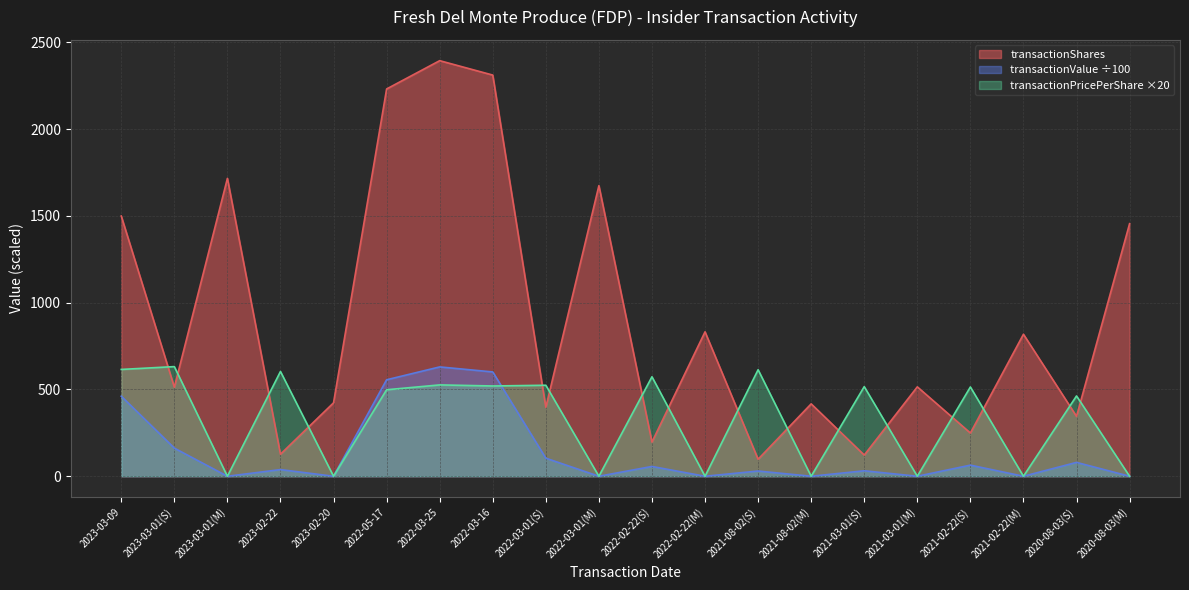

What position from the right is 2021-08-02(S)?

8